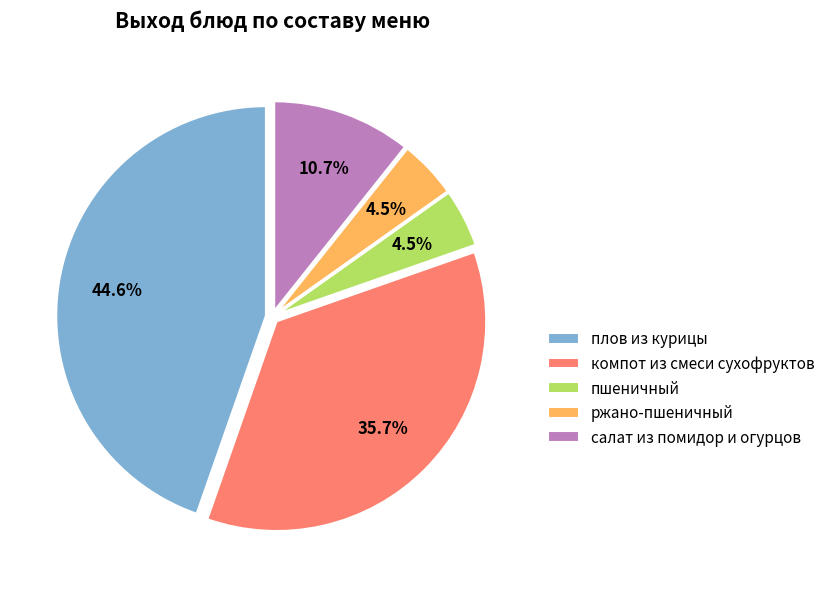

To the nearest percent, what percentage of the pie is салат из помидор и огурцов?

11%